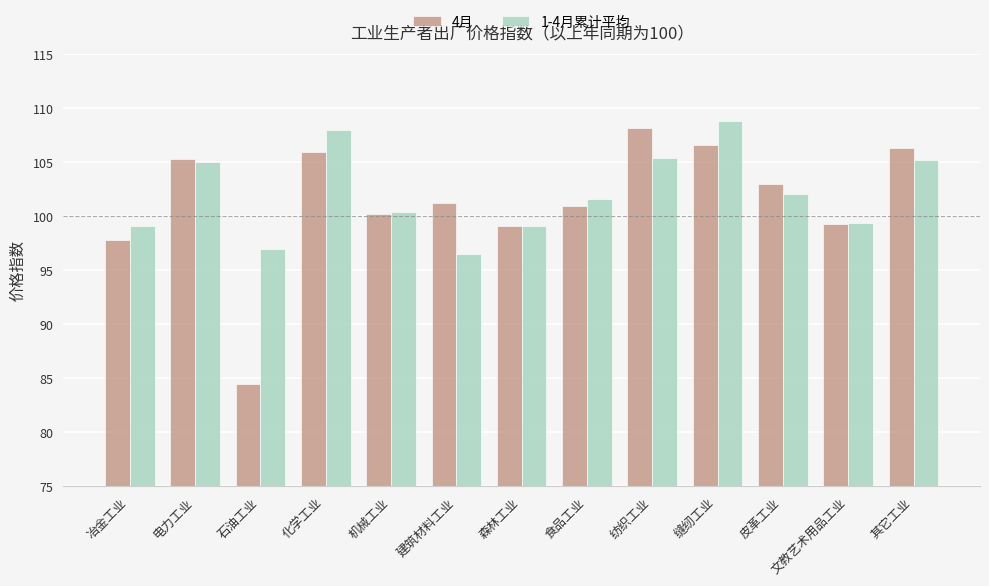

Reading right to left, extract all data points from this chart.

4月: 其它工业=106.3	文教艺术用品工业=99.3	皮革工业=103.0	缝纫工业=106.6	纺织工业=108.2	食品工业=101.0	森林工业=99.1	建筑材料工业=101.2	机械工业=100.2	化学工业=106.0	石油工业=84.5	电力工业=105.3	冶金工业=97.8
1-4月累计平均: 其它工业=105.2	文教艺术用品工业=99.4	皮革工业=102.1	缝纫工业=108.8	纺织工业=105.4	食品工业=101.6	森林工业=99.1	建筑材料工业=96.5	机械工业=100.4	化学工业=108.0	石油工业=97.0	电力工业=105.0	冶金工业=99.1